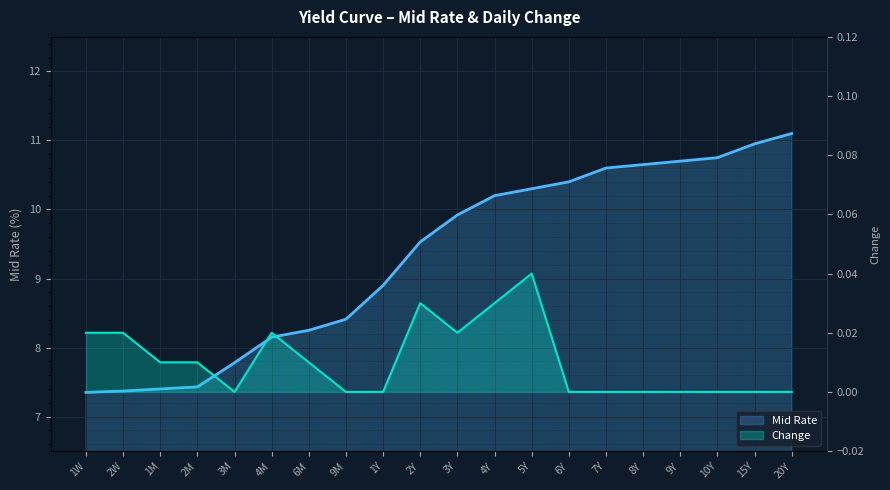

Reading left to right, extract all data points from this chart.

Mid Rate: 1W=7.3	2W=7.4	1M=7.4	2M=7.4	3M=7.8	4M=8.2	6M=8.2	9M=8.4	1Y=8.9	2Y=9.5	3Y=9.9	4Y=10.2	5Y=10.3	6Y=10.4	7Y=10.6	8Y=10.7	9Y=10.7	10Y=10.8	15Y=10.9	20Y=11.1
Change: 1W=0.0	2W=0.0	1M=0.0	2M=0.0	3M=0.0	4M=0.0	6M=0.0	9M=0.0	1Y=0.0	2Y=0.0	3Y=0.0	4Y=0.0	5Y=0.0	6Y=0.0	7Y=0.0	8Y=0.0	9Y=0.0	10Y=0.0	15Y=0.0	20Y=0.0